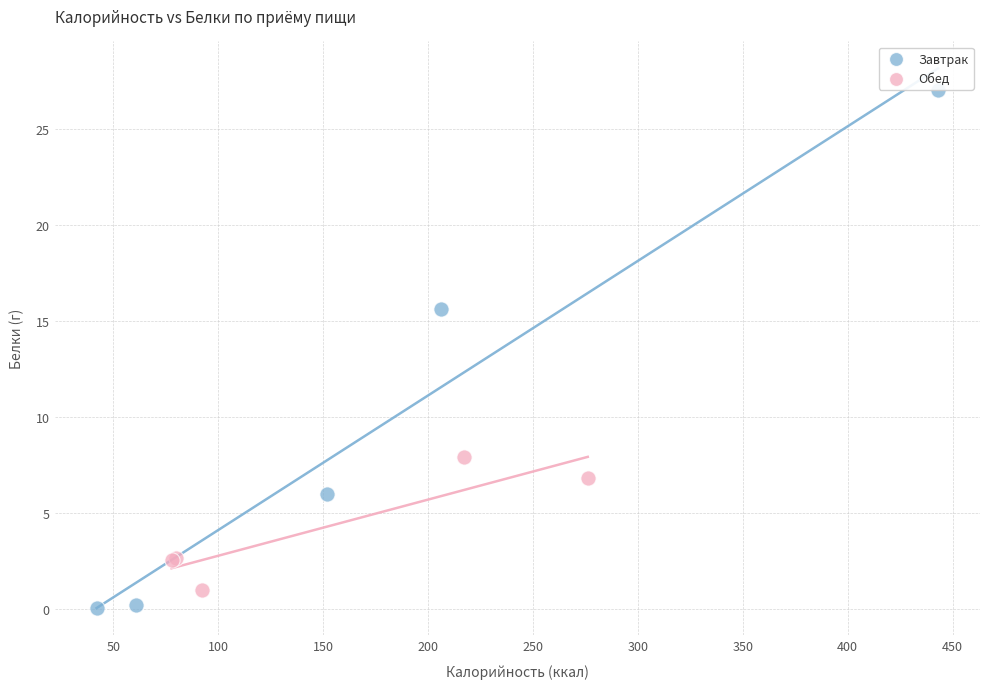

What are all the series names shown in the legend?

Завтрак, Обед